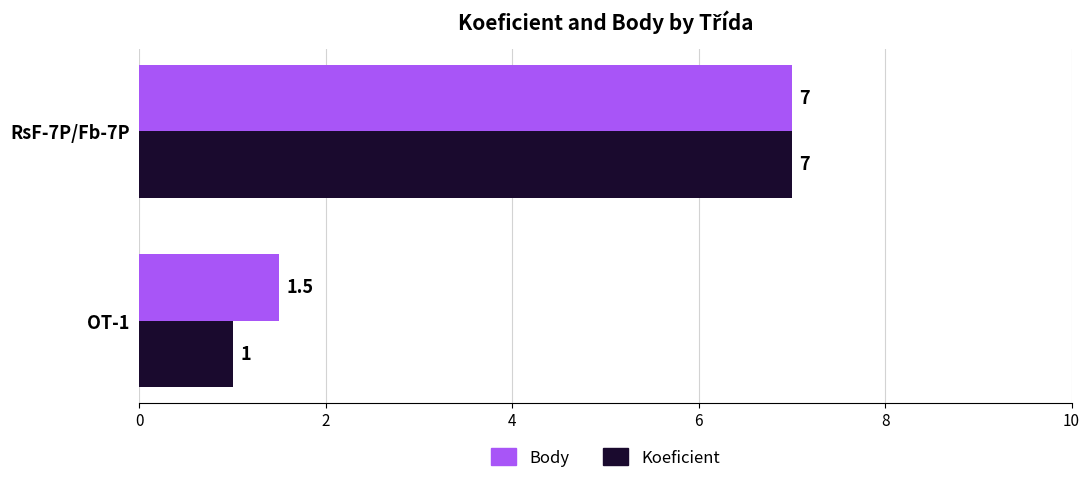

At which category is the sum across all series the highest?

RsF-7P/Fb-7P